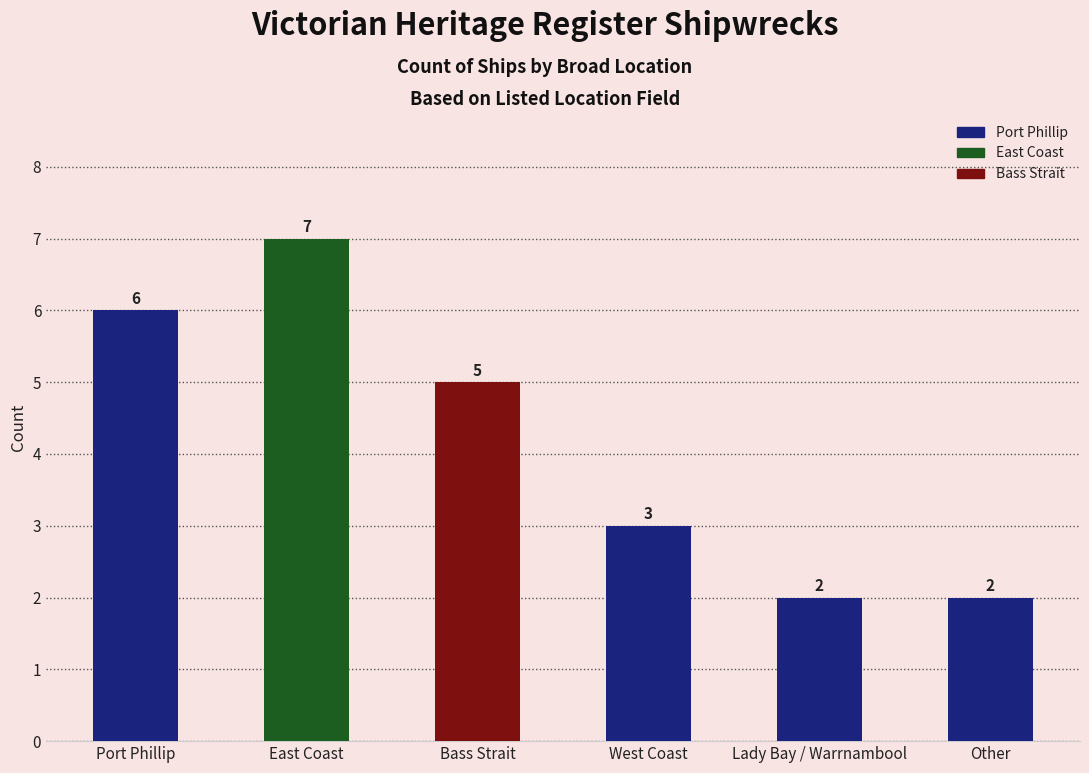

How many data points are above 5?

2